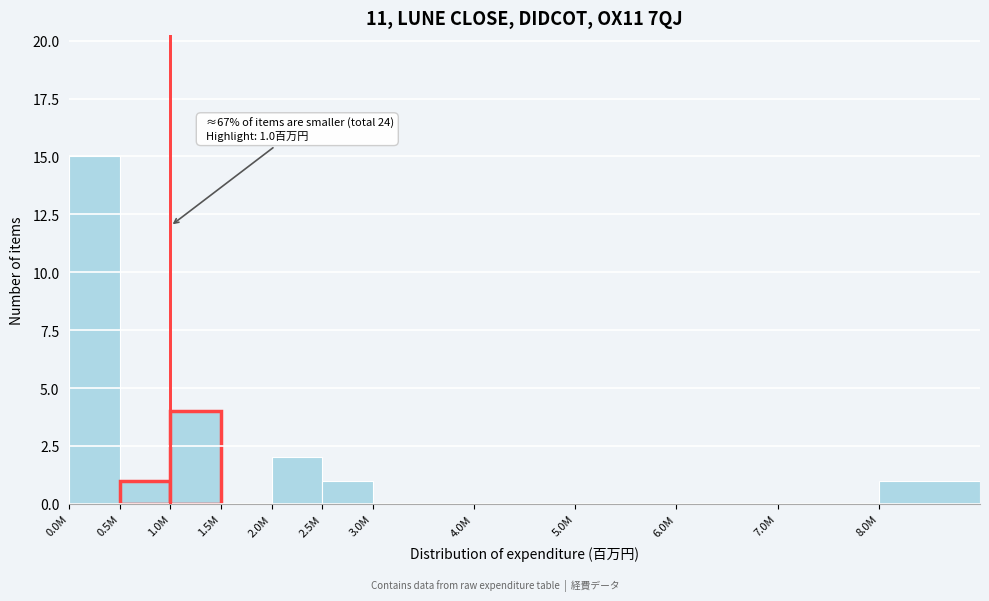

Reading left to right, transcribe all the data shown in this chart.

0.0M=15	0.5M=1	1.0M=4	1.5M=0	2.0M=2	2.5M=1	3.0M=0	4.0M=0	5.0M=0	6.0M=0	7.0M=0	8.0M=1